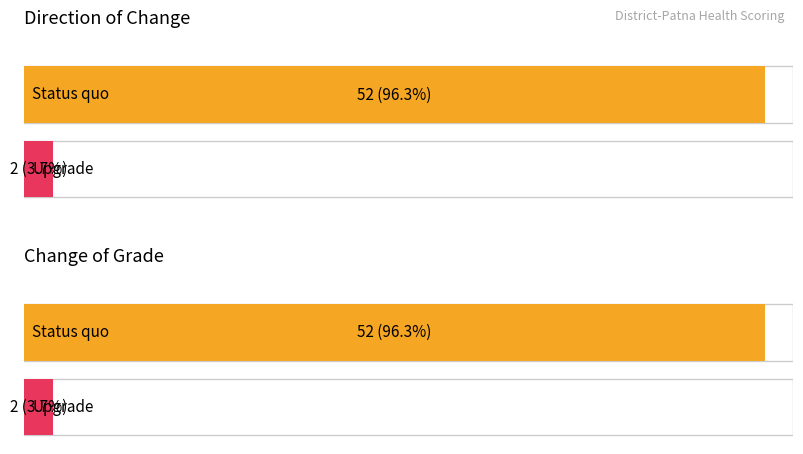

How many bars are there in each group?

2